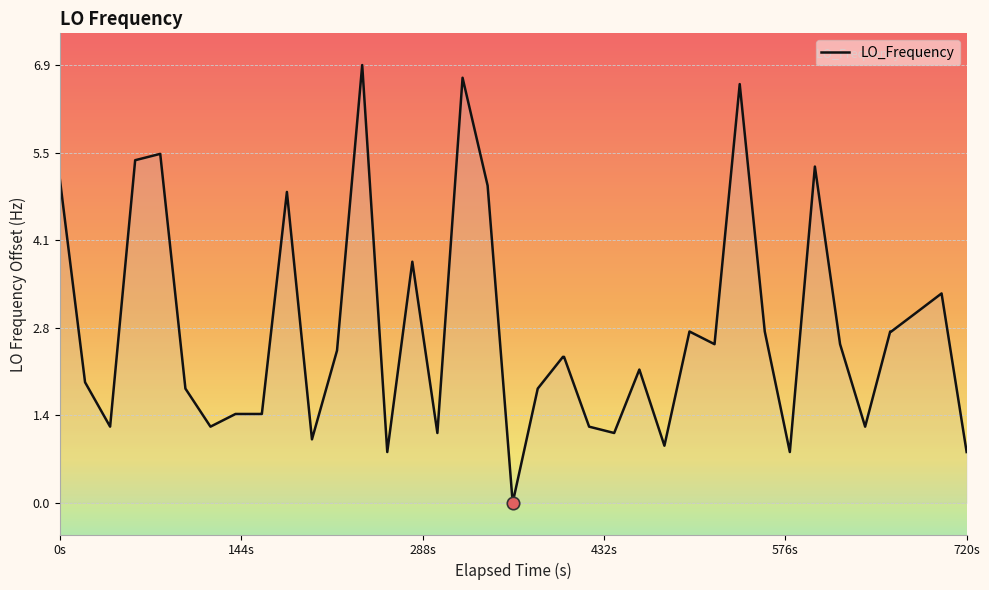

What is the difference between the maximum and minimum values?

6.9